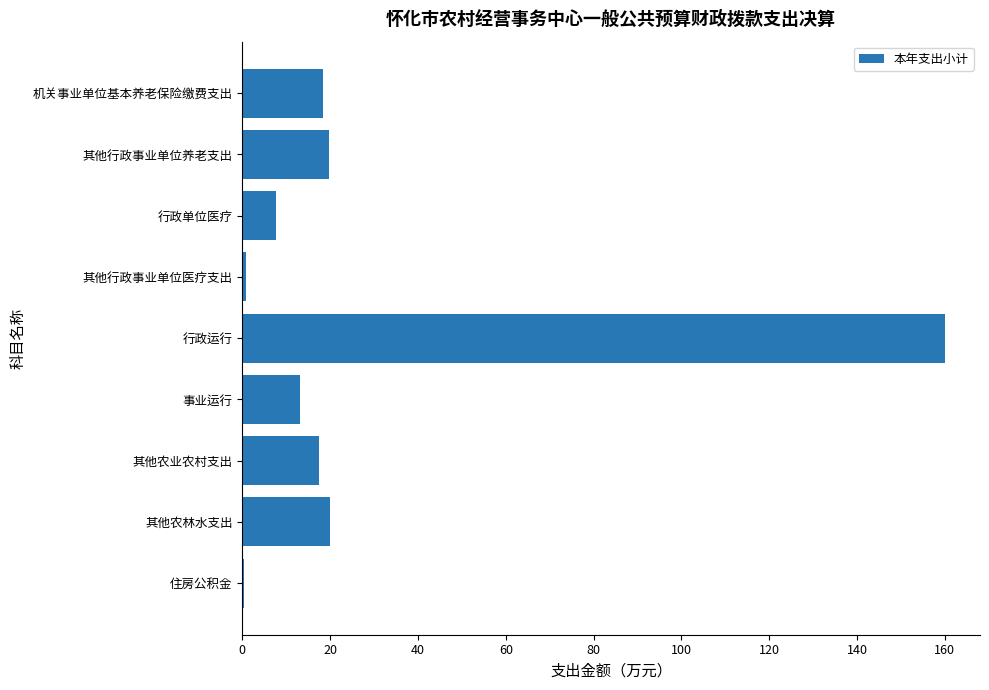

The value at 其他行政事业单位养老支出 is 19.6. True or false?

True